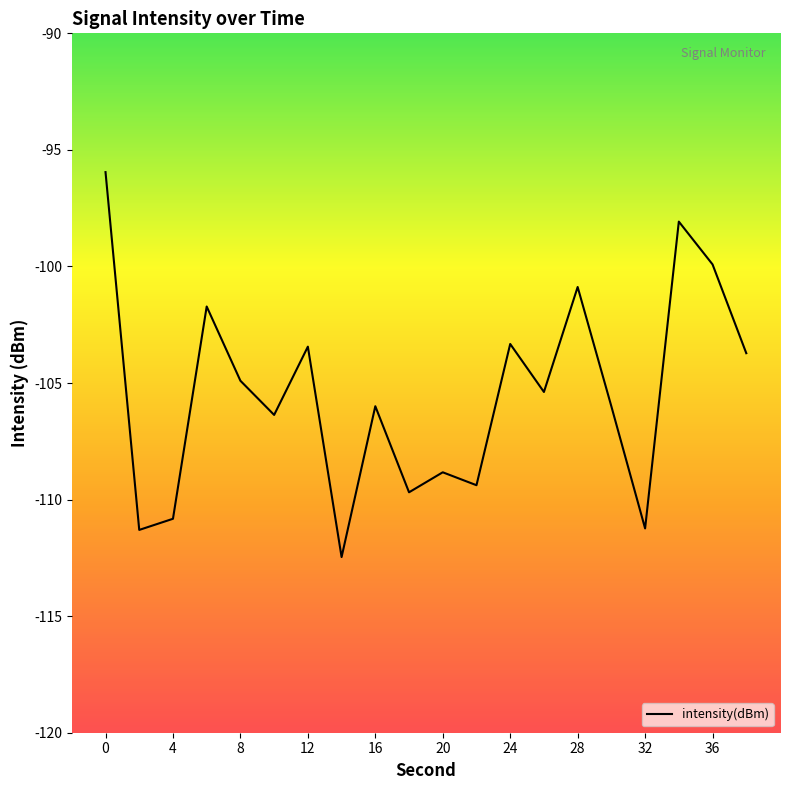

Does the chart display data point markers on the line(s)?

No